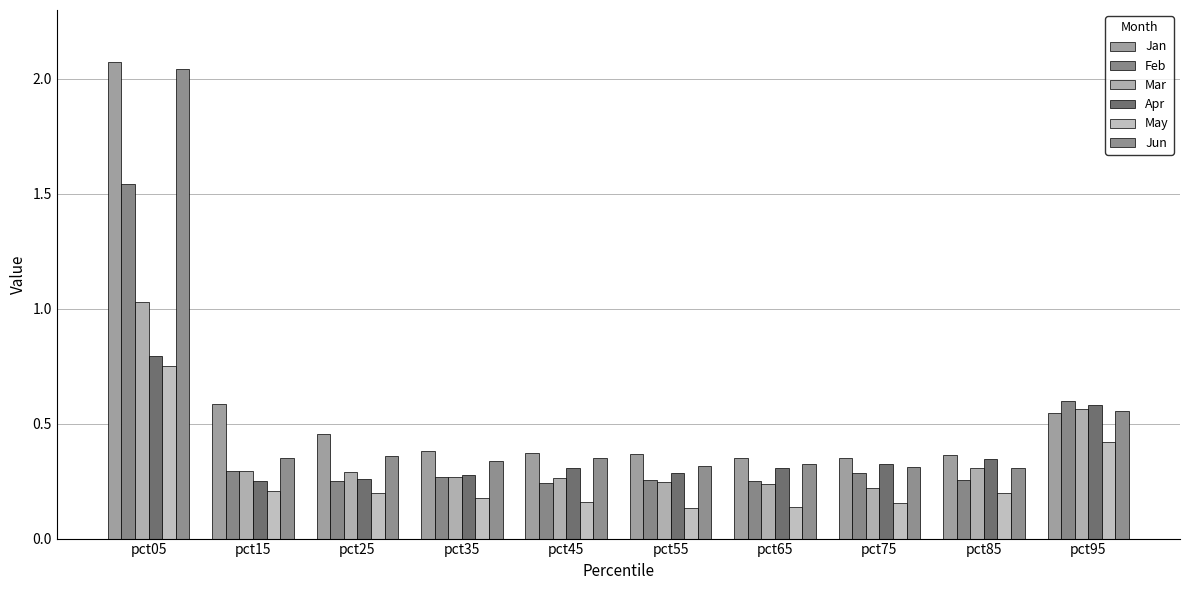

Does the chart contain stacked bars?

No